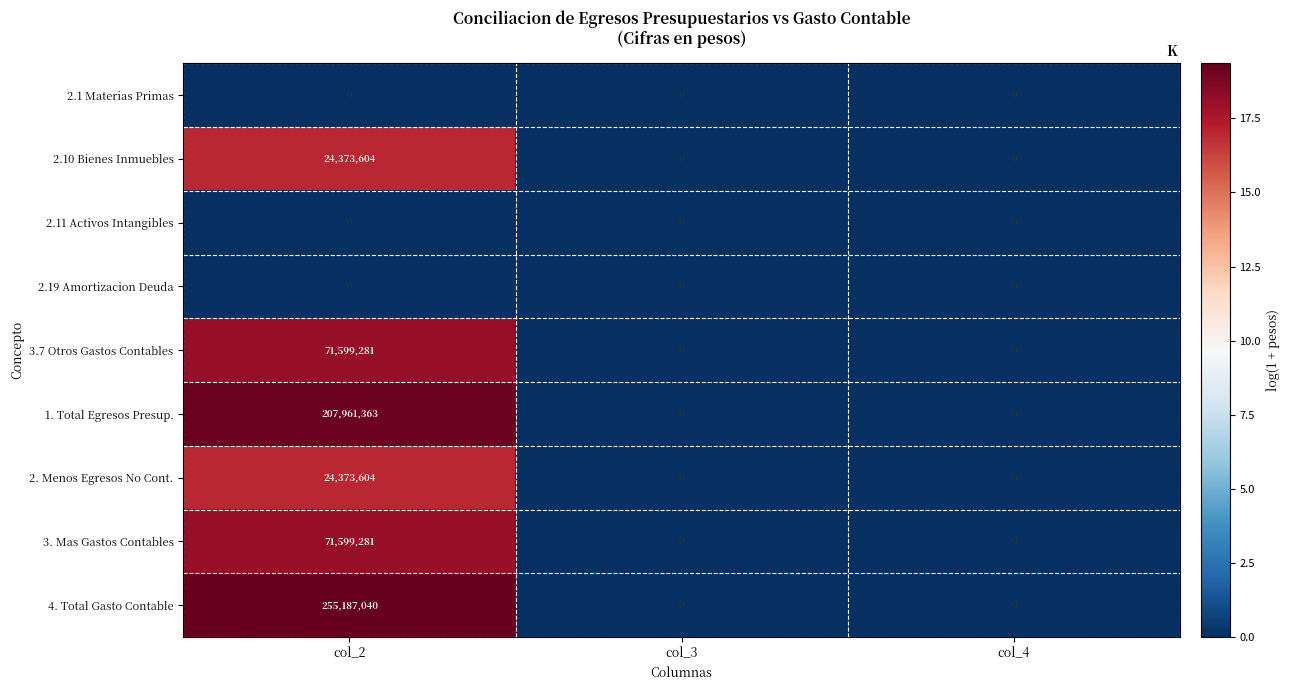

What is the difference between the 3. Mas Gastos Contables values at col_3 and col_2?

71599281